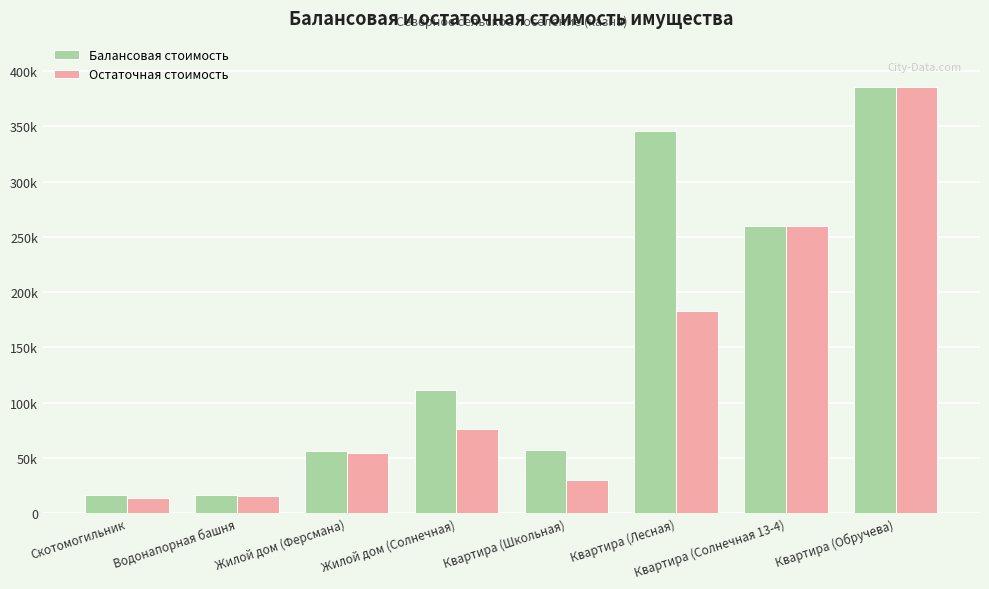

What is the label of the 1st bar from the left?

Скотомогильник